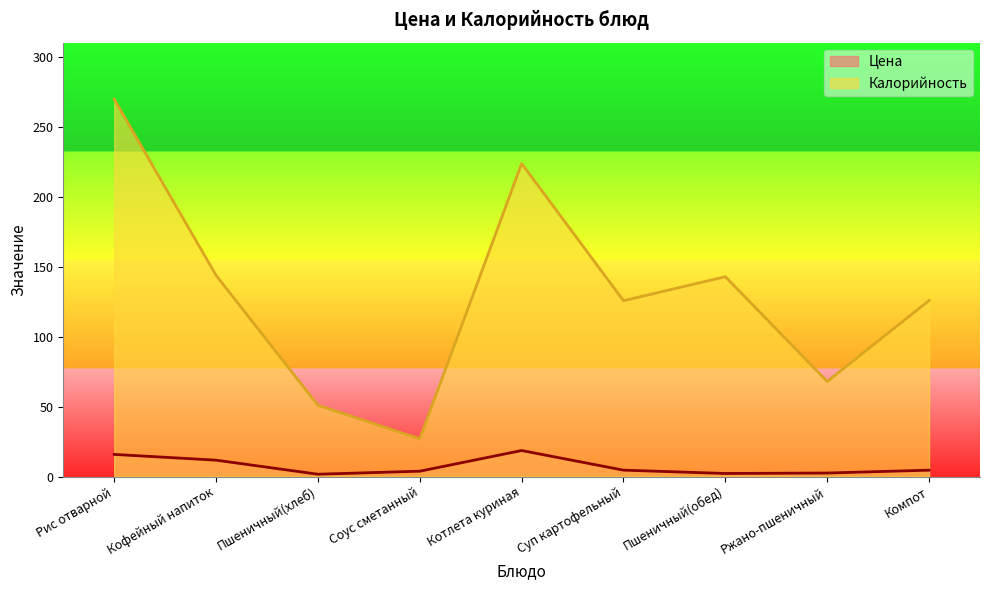

Between Кофейный напиток and Ржано-пшеничный, which is larger?

Кофейный напиток